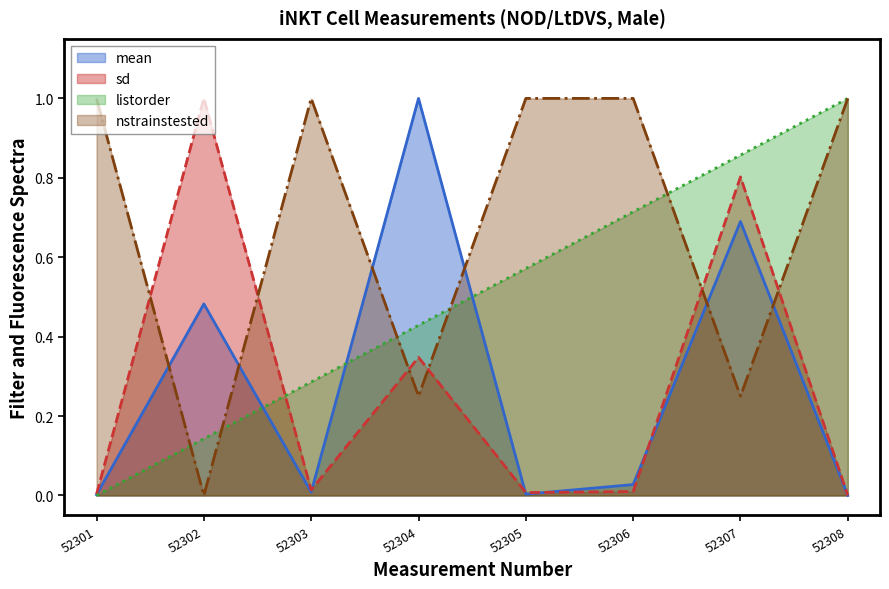

How many distinct data groups are displayed?

4